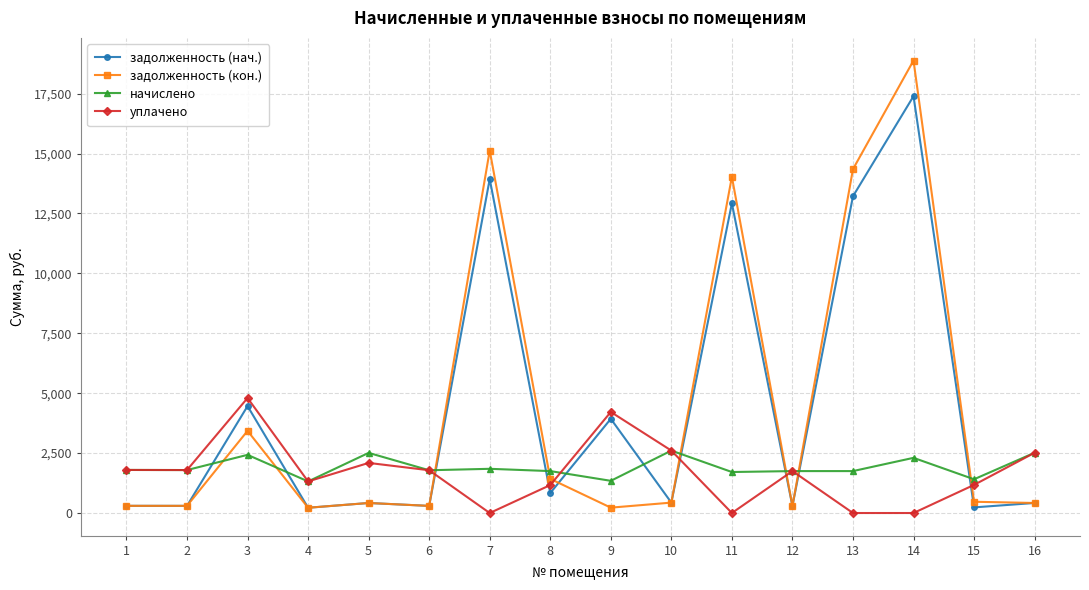

True or false: уплачено and задолженность (нач.) cross at least once.

True